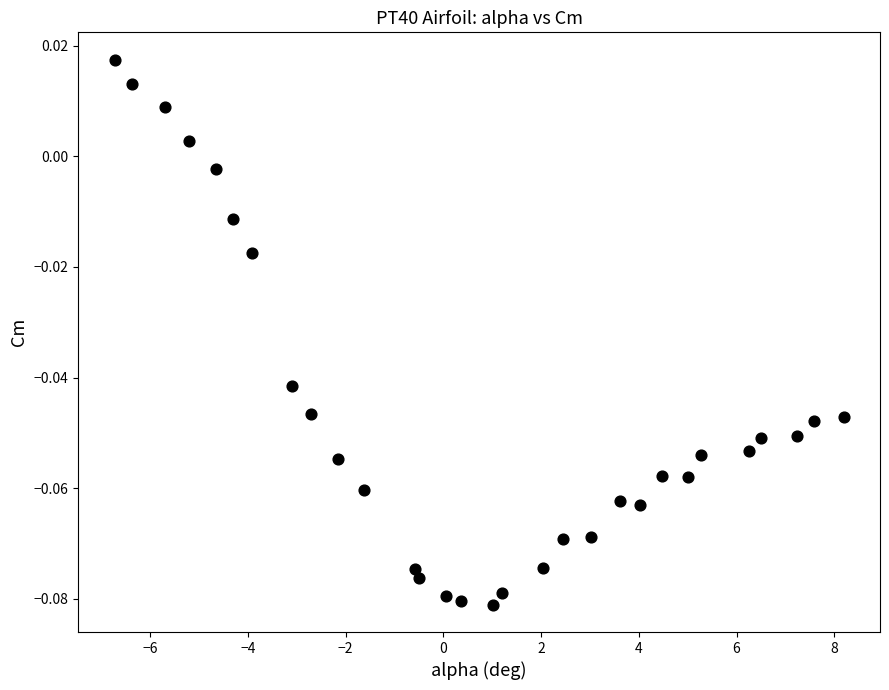

What is the range of X values (max minus min)?

14.9